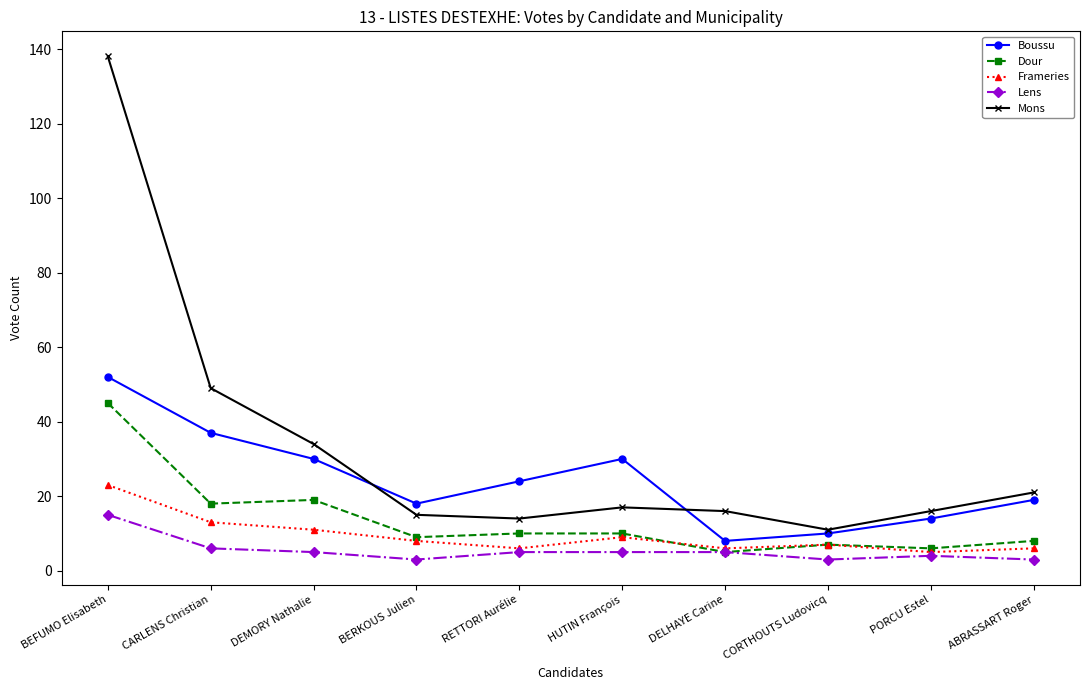

What is the lowest value of the Frameries series?

5